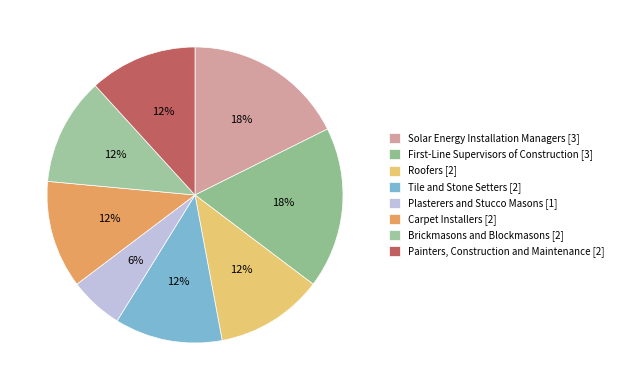

True or false: Solar Energy Installation Managers accounts for 18% of the total.

True